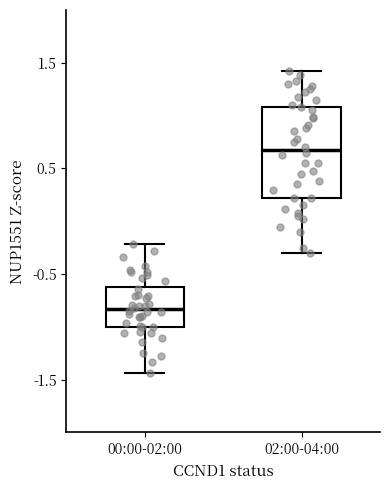

Reading left to right, read every box against the y-axis: the position of its median line, the range the box covers, and the ends of its whiskers. The values are not printed on the chart, so give them approximately, as read against the axis.

00:00-02:00: median -0.8, box -1.0 to -0.6, whiskers -1.4 to -0.2
02:00-04:00: median 0.7, box 0.2 to 1.1, whiskers -0.3 to 1.4